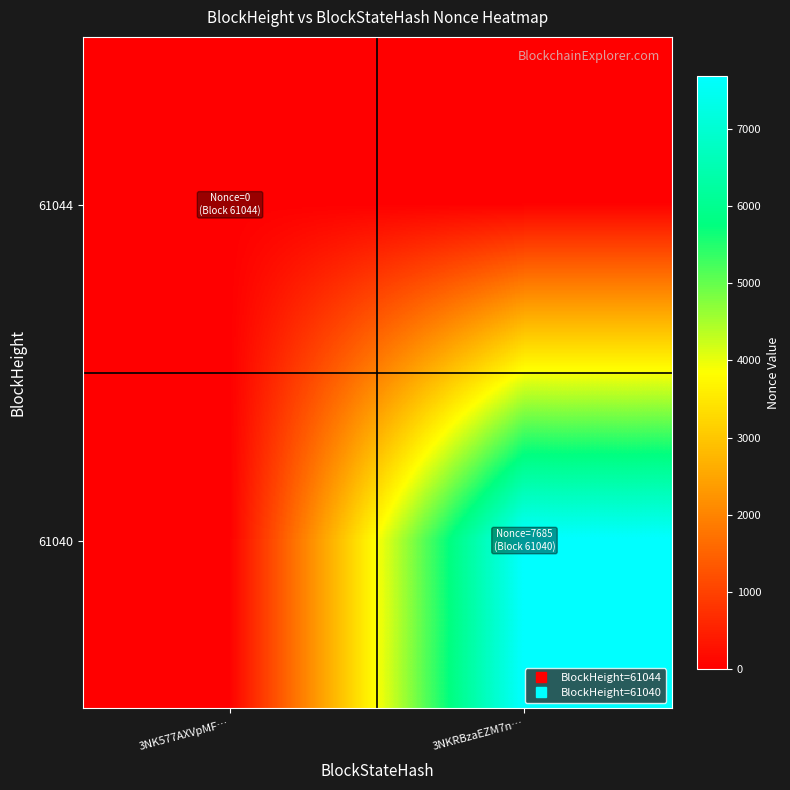

Reading right to left, extract all data points from this chart.

61044: 3NKRBzaEZM7n…=0	3NK577AXVpMF…=0
61040: 3NKRBzaEZM7n…=7685	3NK577AXVpMF…=0